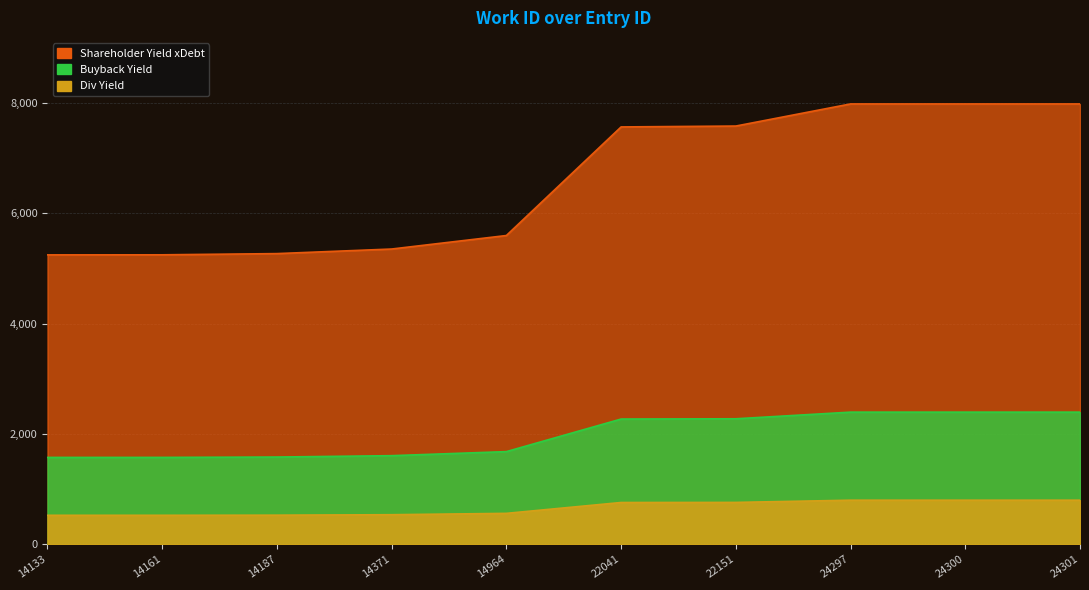

Which has a higher value, 24297 or 22041?

24297